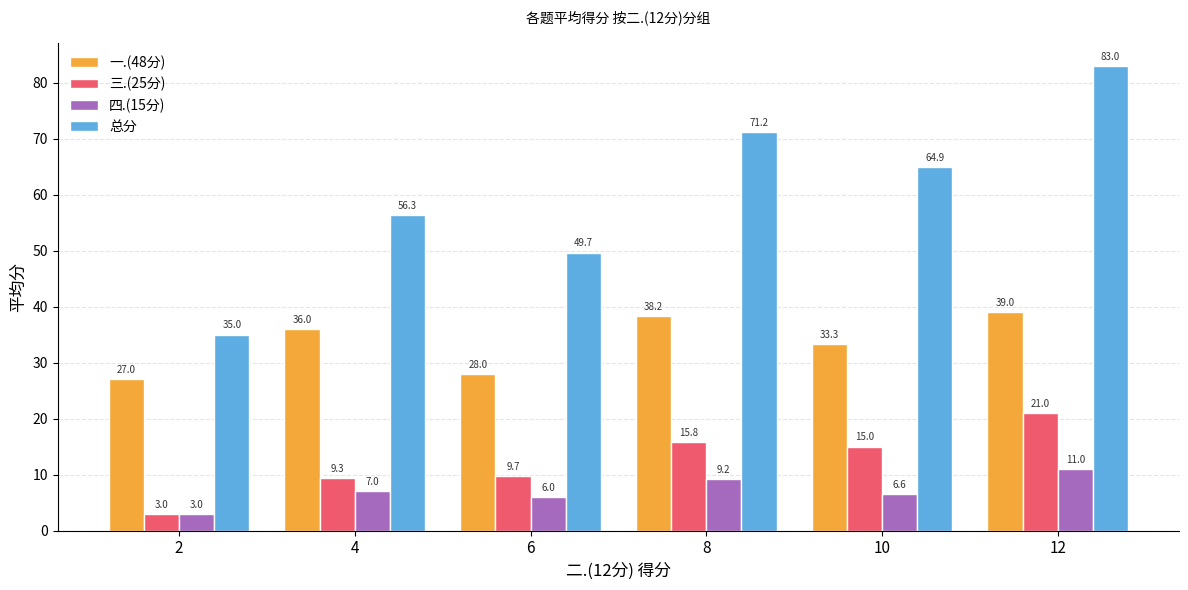

What is the sum of all 四.(15分) values?

42.7